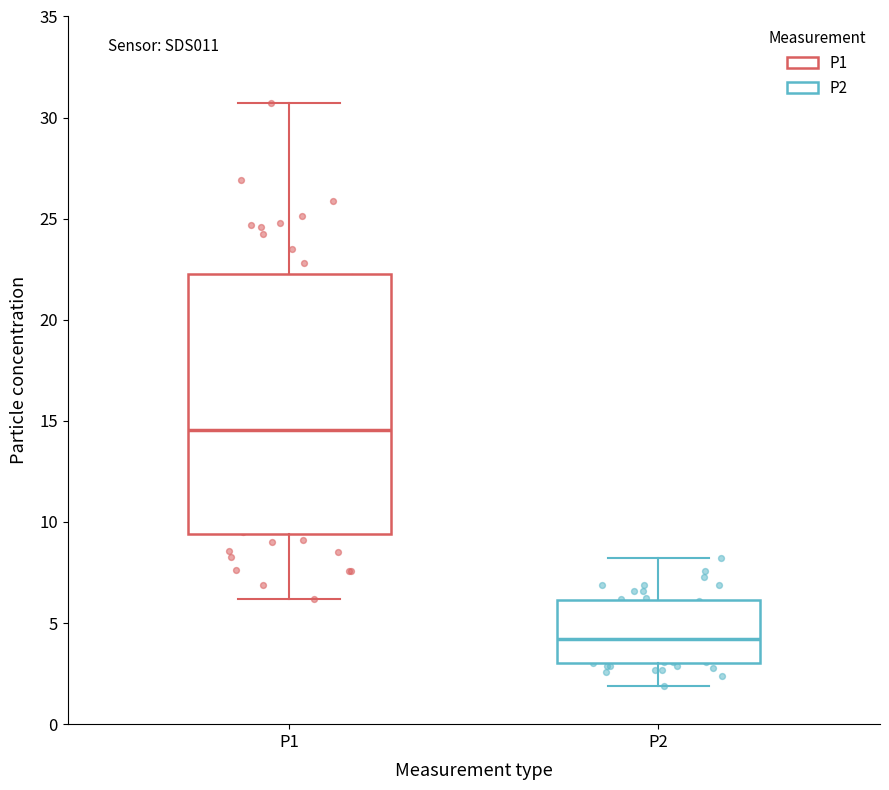

Where is the upper edge of the box for P2 on the y-axis? The values are not printed on the chart, so give them approximately, as read against the axis.

6.0